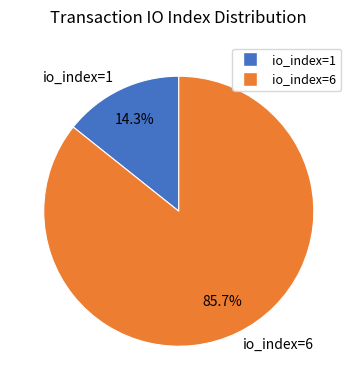

Does io_index=6 represent more than half of the total?

Yes